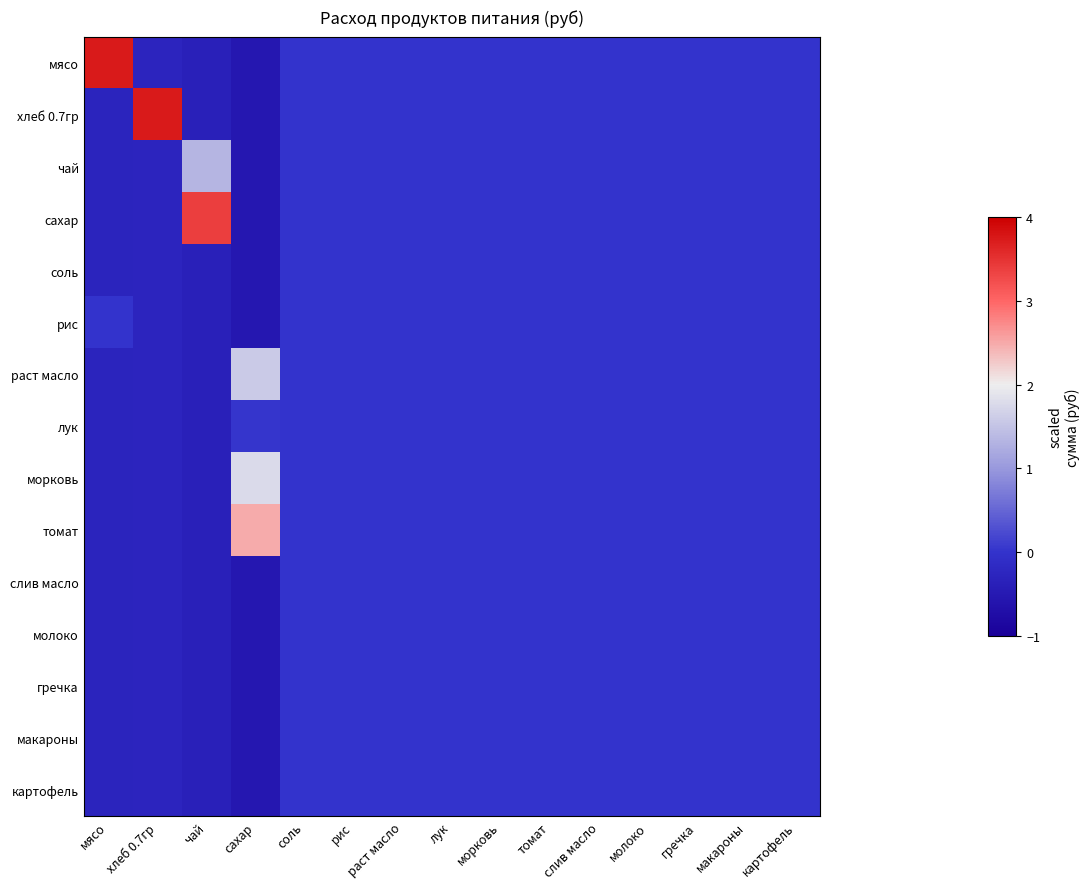

Rank the series at чай from lowest to highest value.

мясо, хлеб 0.7гр, соль, рис, раст масло, лук, морковь, томат, слив масло, молоко, гречка, макароны, картофель, чай, сахар